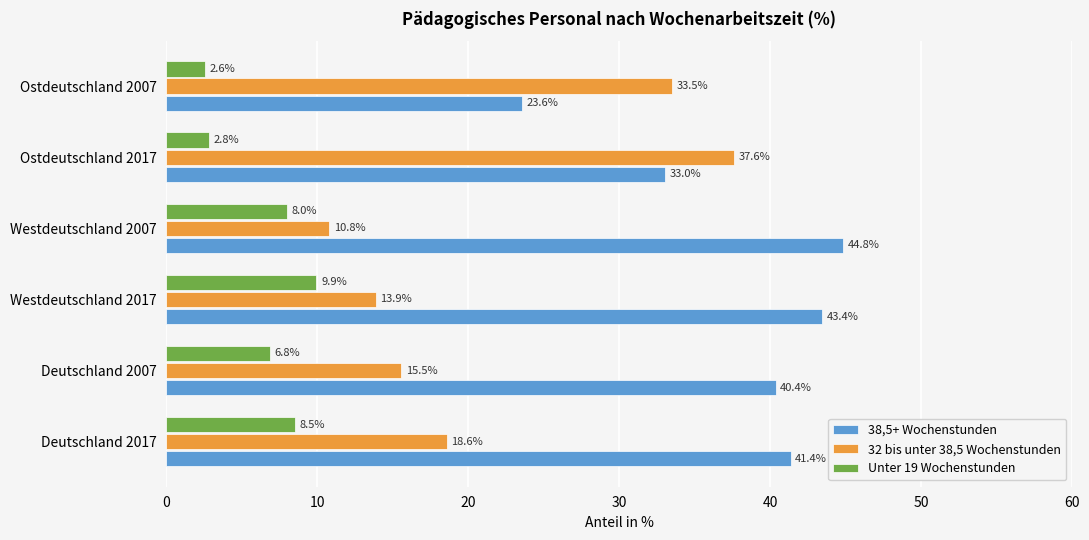

What is the difference between the highest and lowest values at Ostdeutschland 2017?

34.8